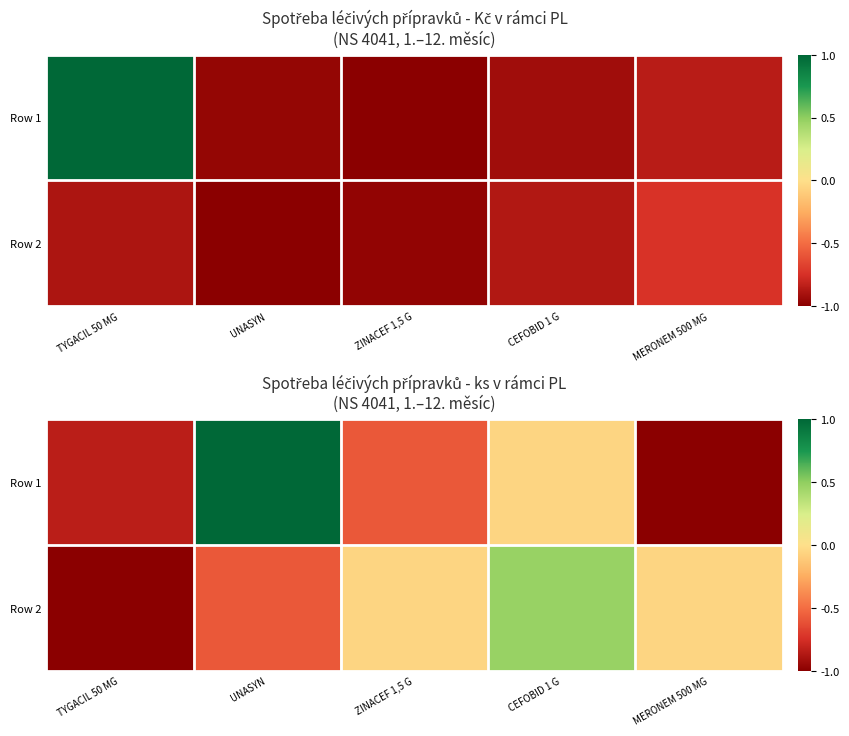

What is the difference between the highest and lowest values at MERONEM 500 MG?

0.9